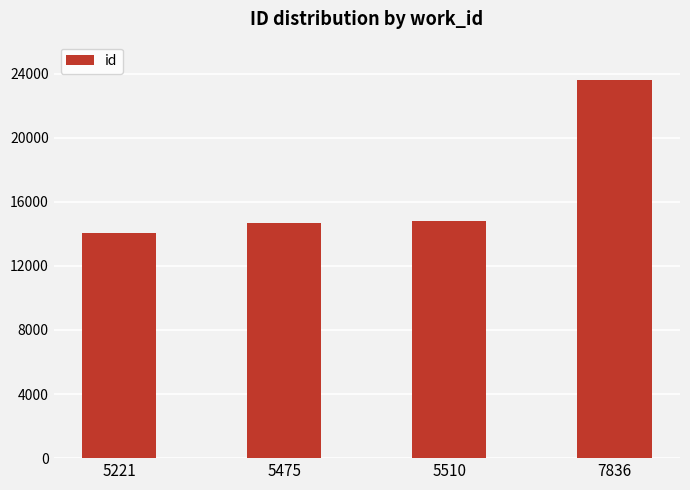

What is the change in value from 5475 to 5510?

+119